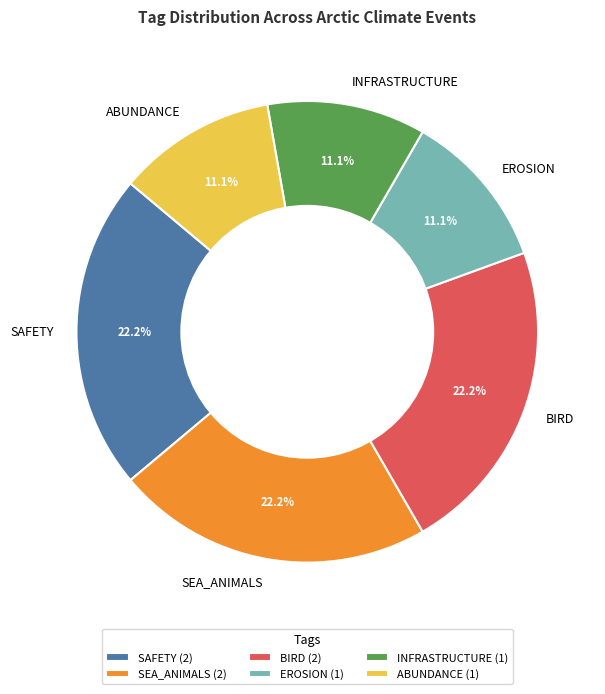

How much of the chart is everything except SEA_ANIMALS?

77.8%